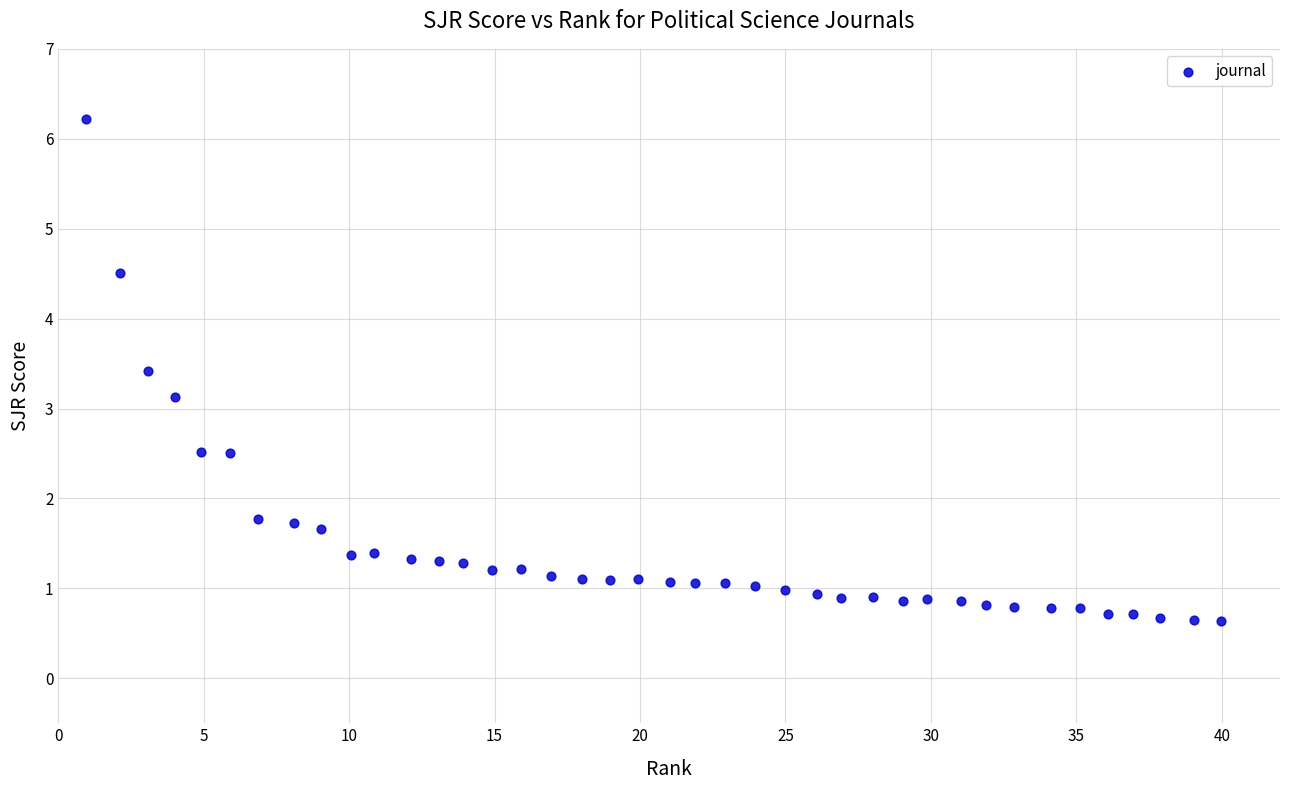

What is the range of X values (max minus min)?

39.0